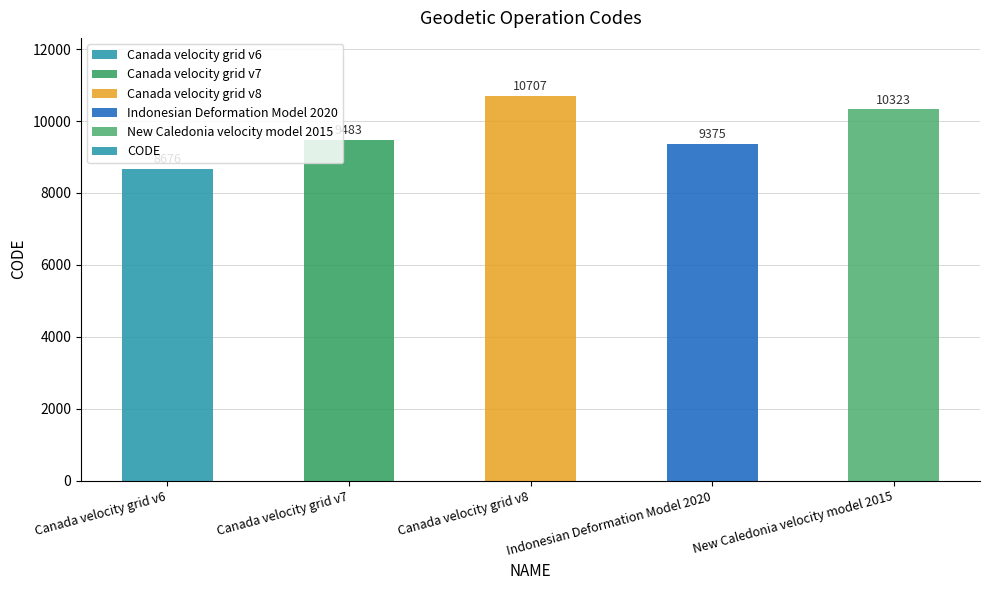

Reading right to left, list all the values displayed in this chart.

New Caledonia velocity model 2015=10323	Indonesian Deformation Model 2020=9375	Canada velocity grid v8=10707	Canada velocity grid v7=9483	Canada velocity grid v6=8676